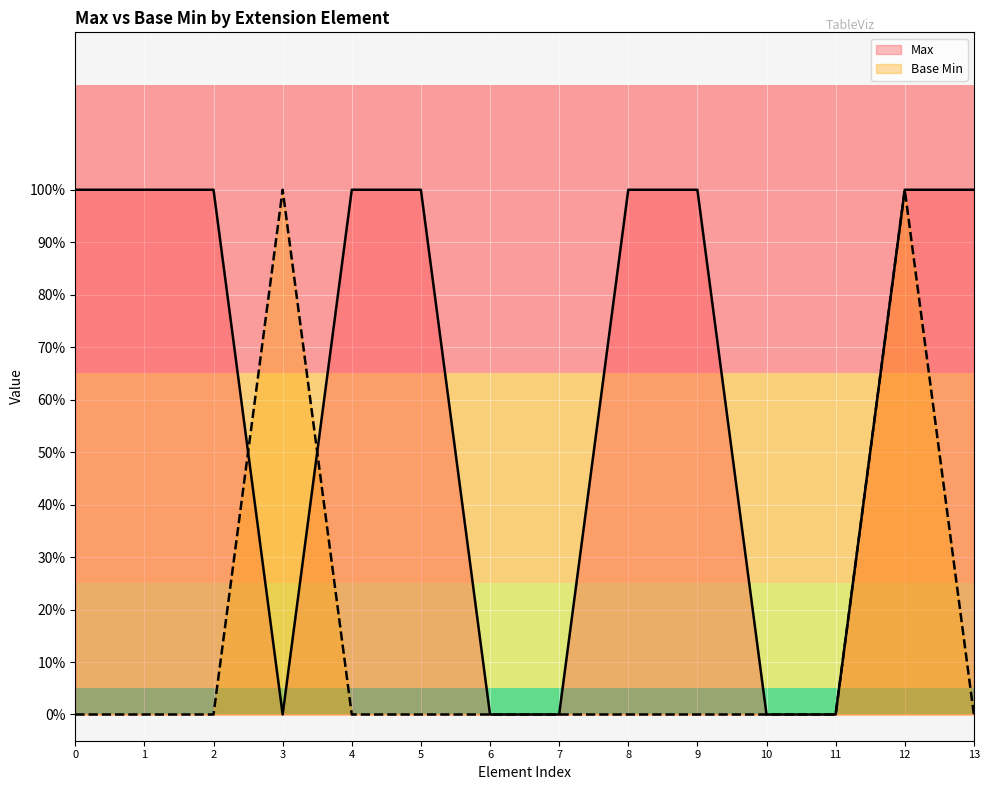

True or false: Base Min has more than 0 interior local peaks.

True